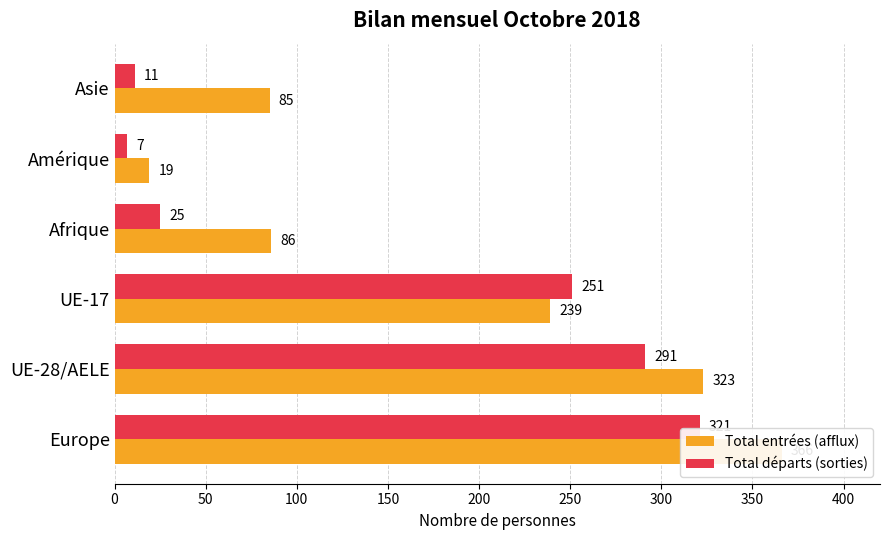

What is the total value across all series at UE-17?

490